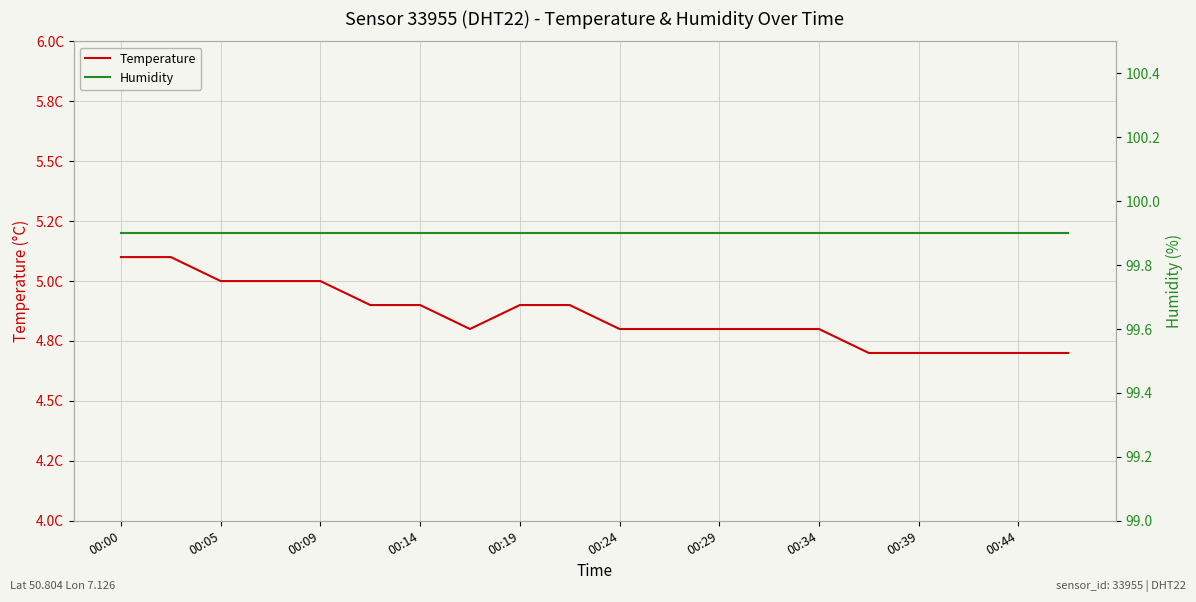

Reading right to left, list all the values displayed in this chart.

Temperature: 4.7	4.7	4.7	4.7	4.7	4.8	4.8	4.8	4.8	4.8	4.9	4.9	4.8	4.9	4.9	5.0	5.0	5.0	5.1	5.1
Humidity: 99.9	99.9	99.9	99.9	99.9	99.9	99.9	99.9	99.9	99.9	99.9	99.9	99.9	99.9	99.9	99.9	99.9	99.9	99.9	99.9